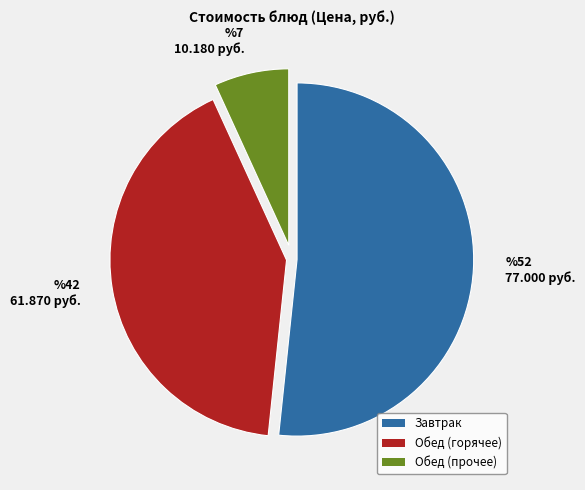

Which slice is the smallest?

%7 10.180 руб.